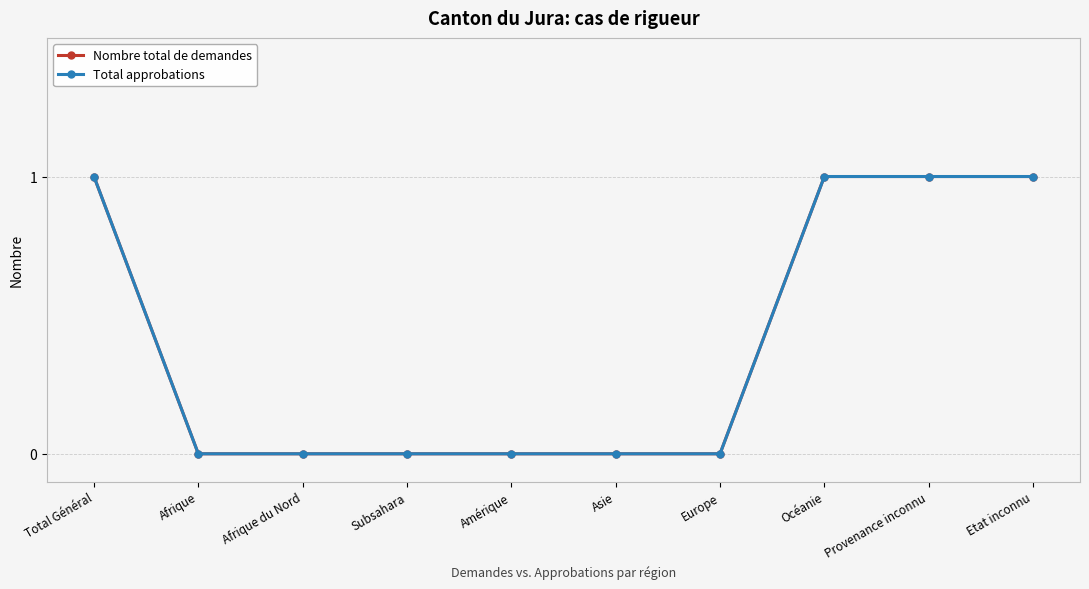

How many lines are shown in the chart?

2